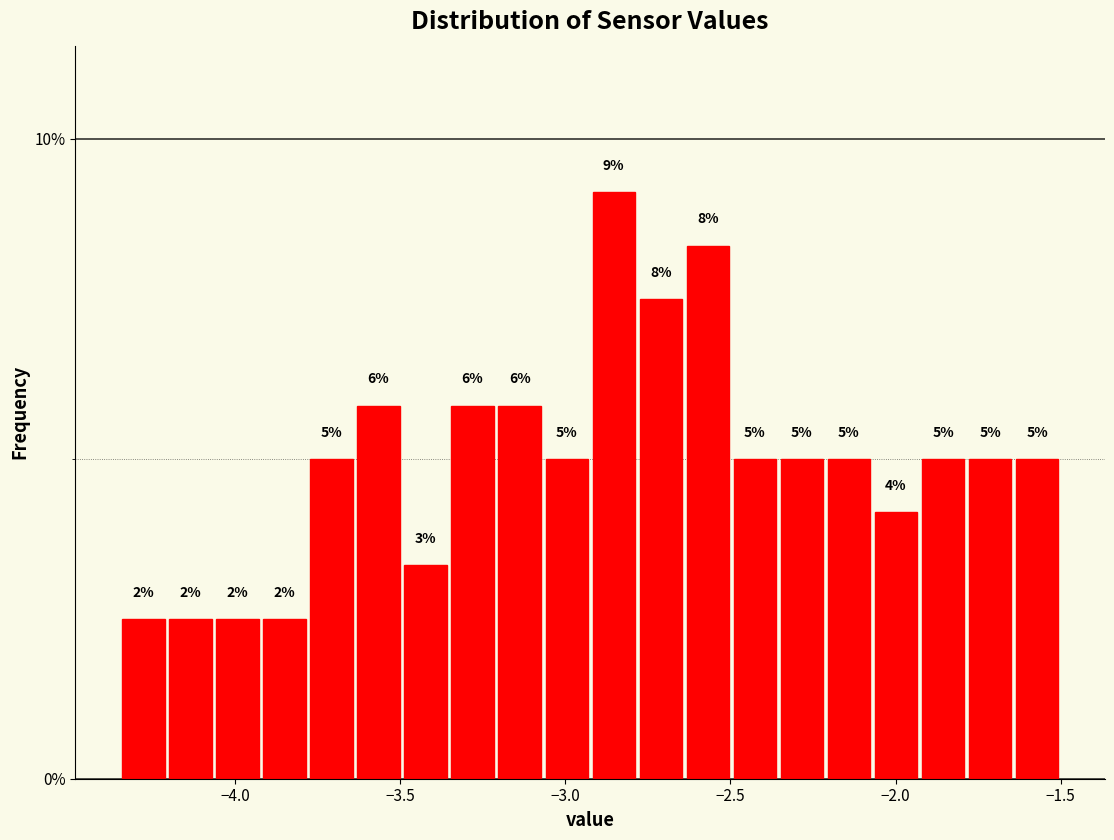

Read against the x-axis, roughly where is the centre of the tallest bar?

-2.85